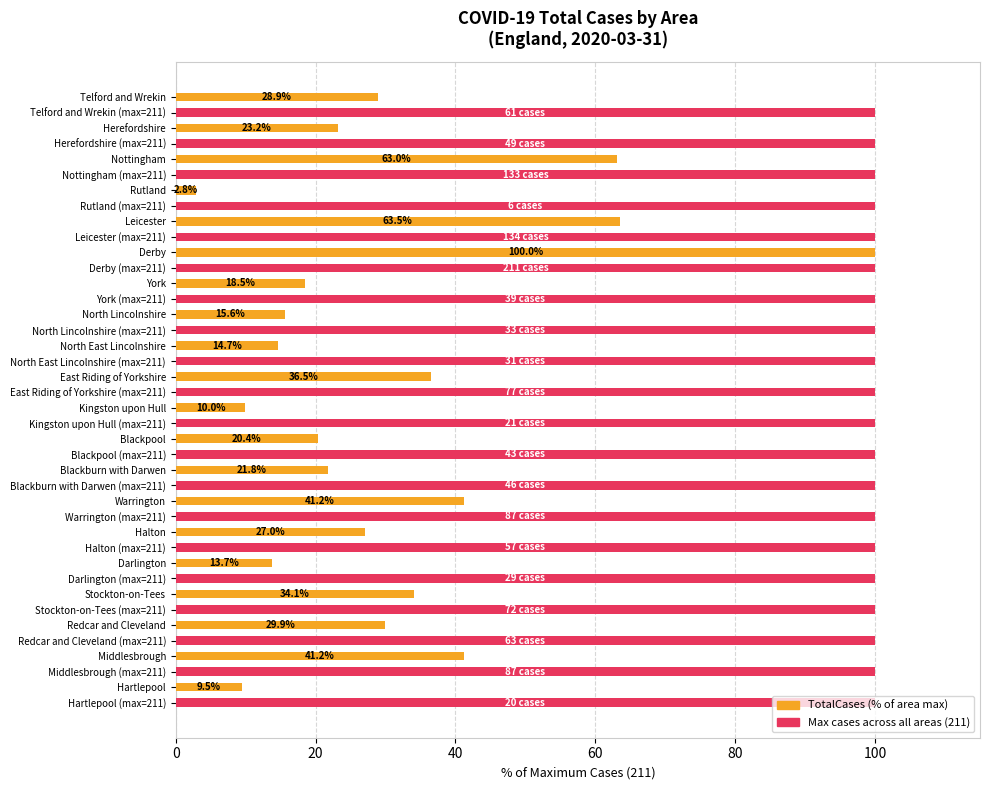

What is the difference between the highest and lowest values at Redcar and Cleveland?

70.1